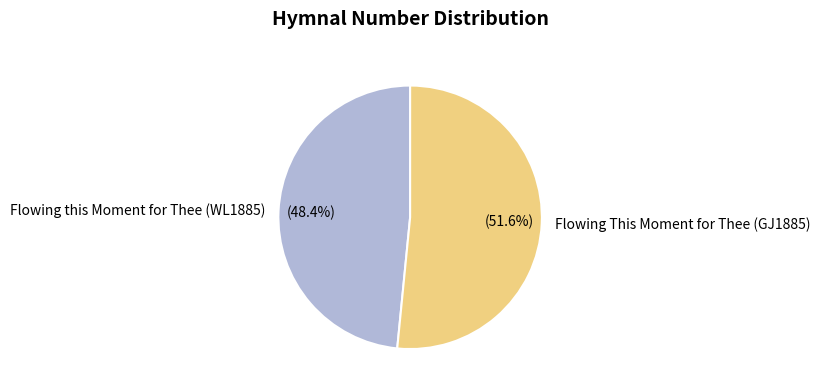

Count the number of slices in the pie.

2